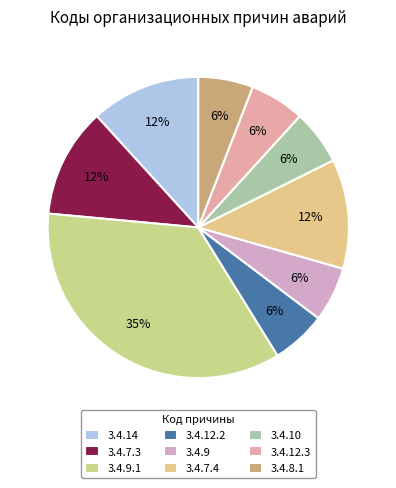

To the nearest percent, what is the difference between the 3.4.14 and 3.4.12.2 slice percentages?

6%